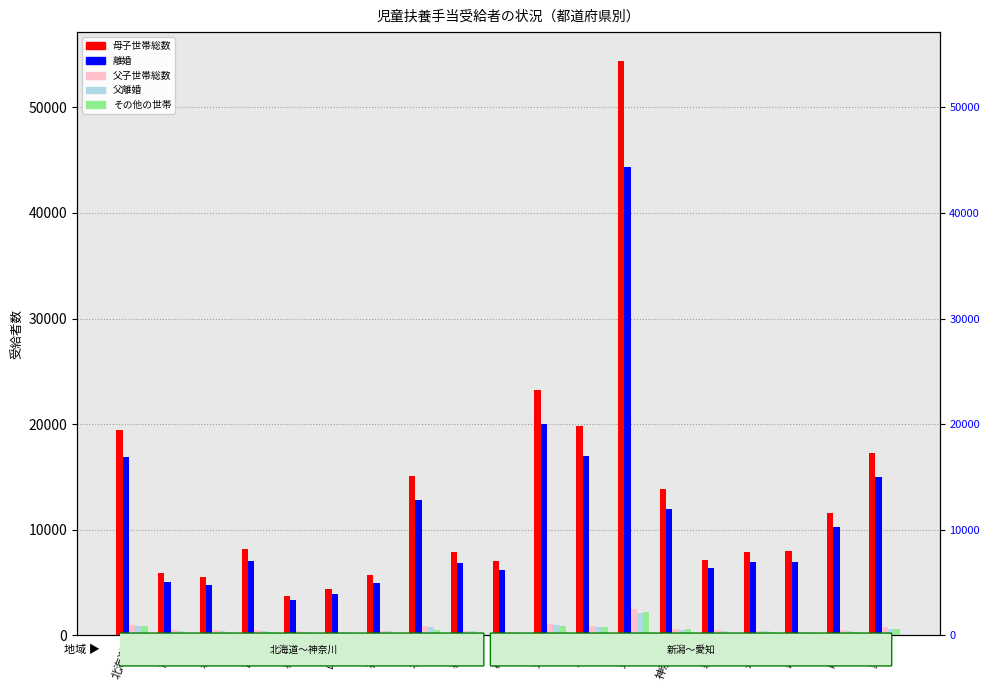

What is the average value of the 父子世帯総数 series?

674